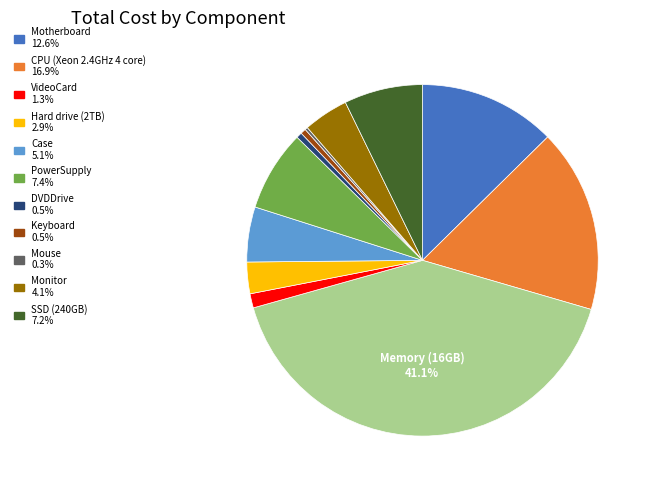

To the nearest percent, what is the average slice percentage?

8%